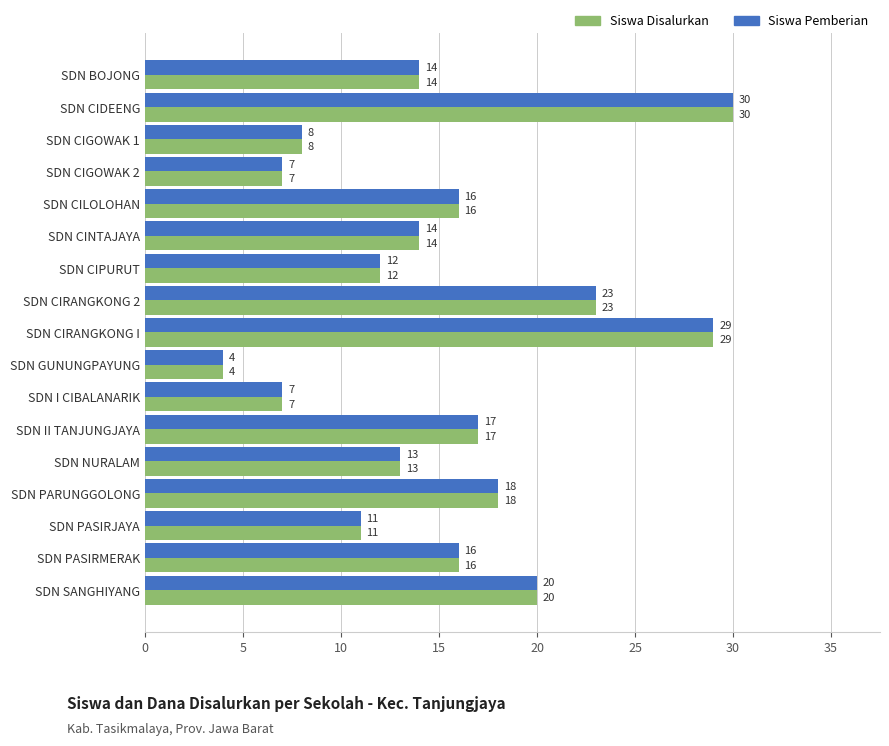

The value of Siswa Disalurkan at SDN GUNUNGPAYUNG is 6. True or false?

False